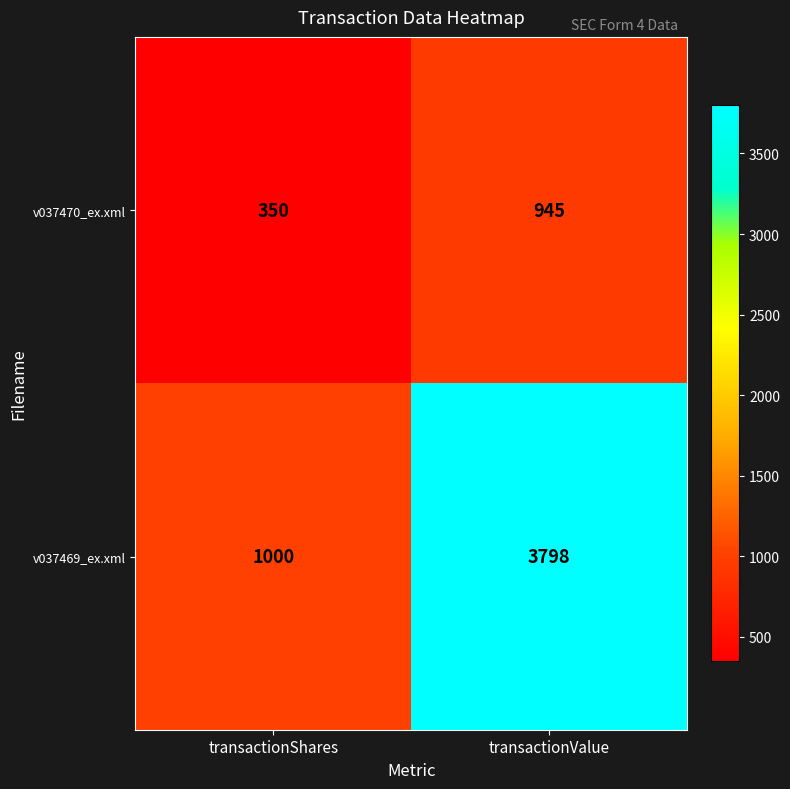

At which label is v037469_ex.xml closest to 2399?

transactionShares